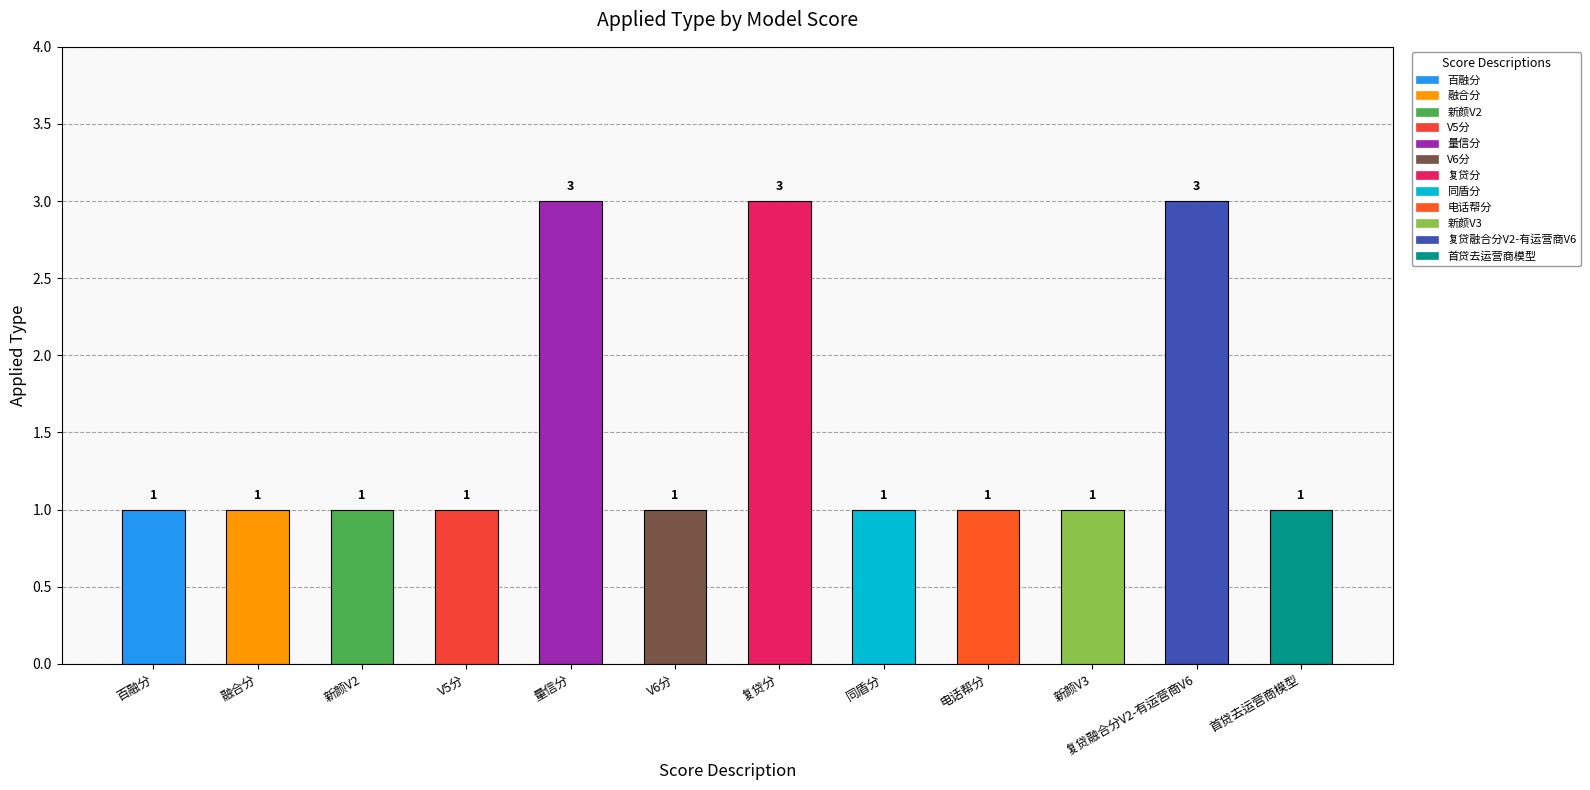

What is the difference between the maximum and minimum values?

2